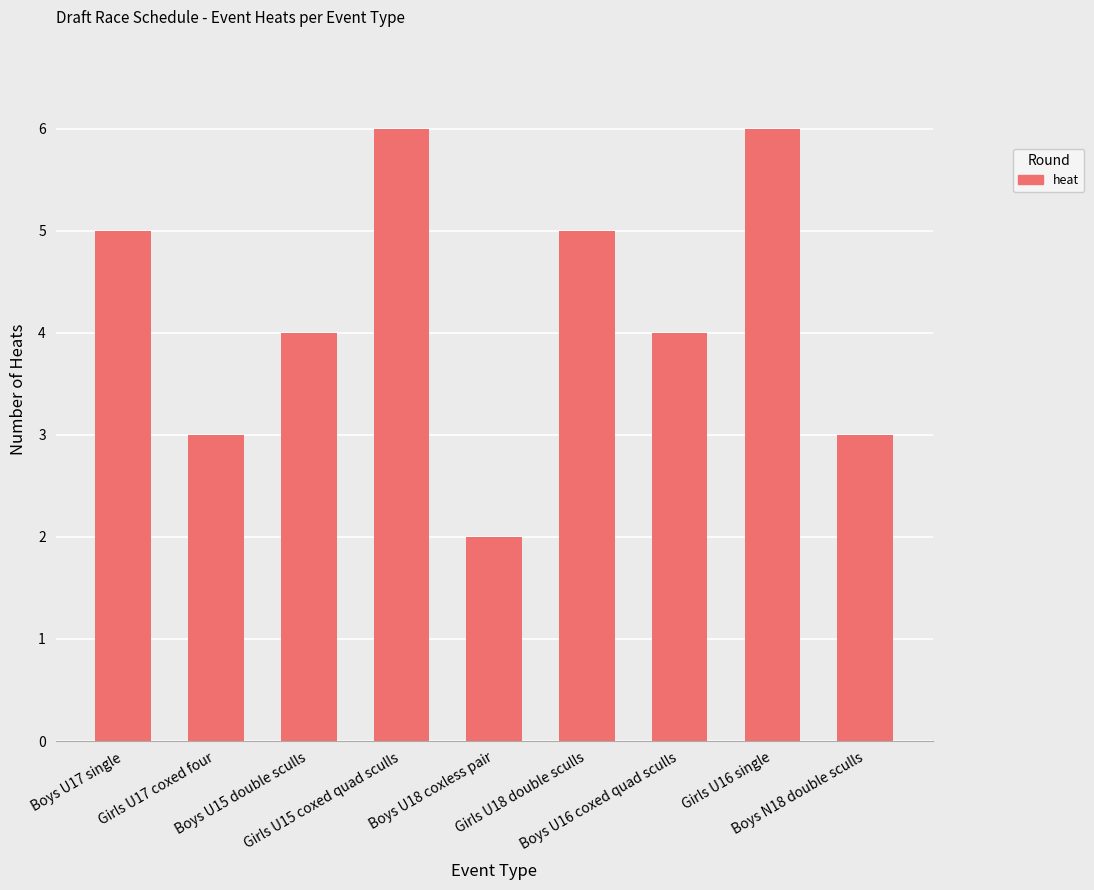

What is the sum of all values?

38